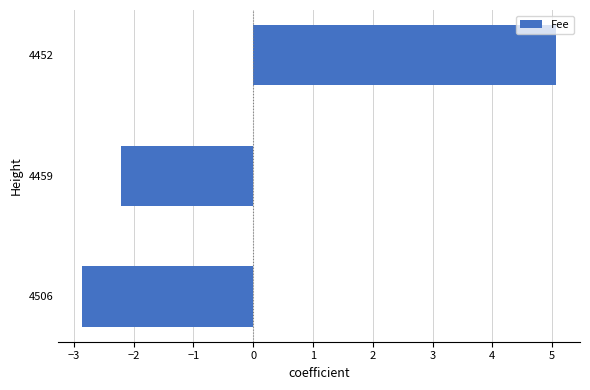

Are the bars grouped side by side (vs. stacked)?

No